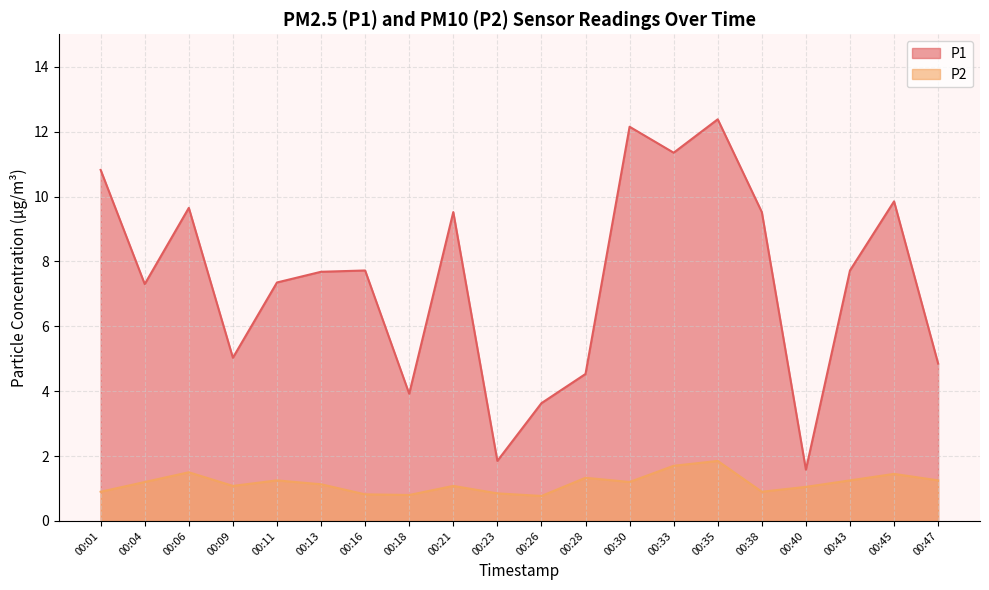

Rank the categories by P2 value from lowest to highest.

00:26, 00:18, 00:16, 00:23, 00:01, 00:38, 00:40, 00:09, 00:21, 00:13, 00:04, 00:30, 00:11, 00:43, 00:47, 00:28, 00:45, 00:06, 00:33, 00:35